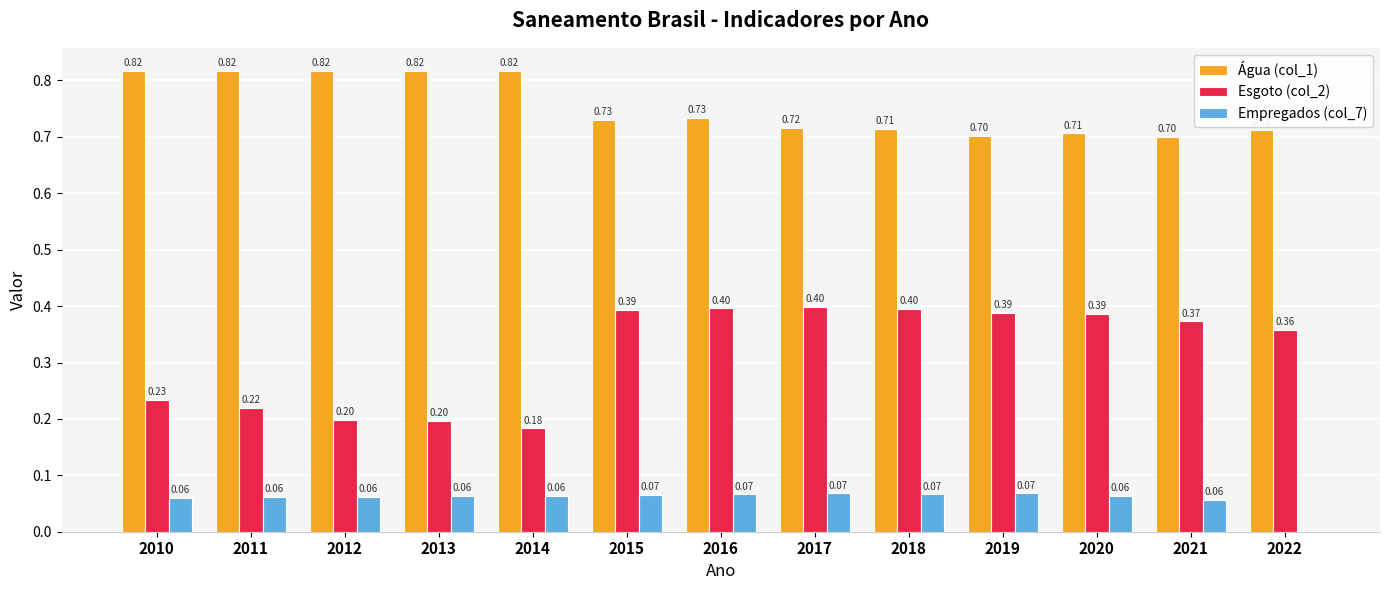

Which series has the widest spread of values?

Esgoto (col_2)